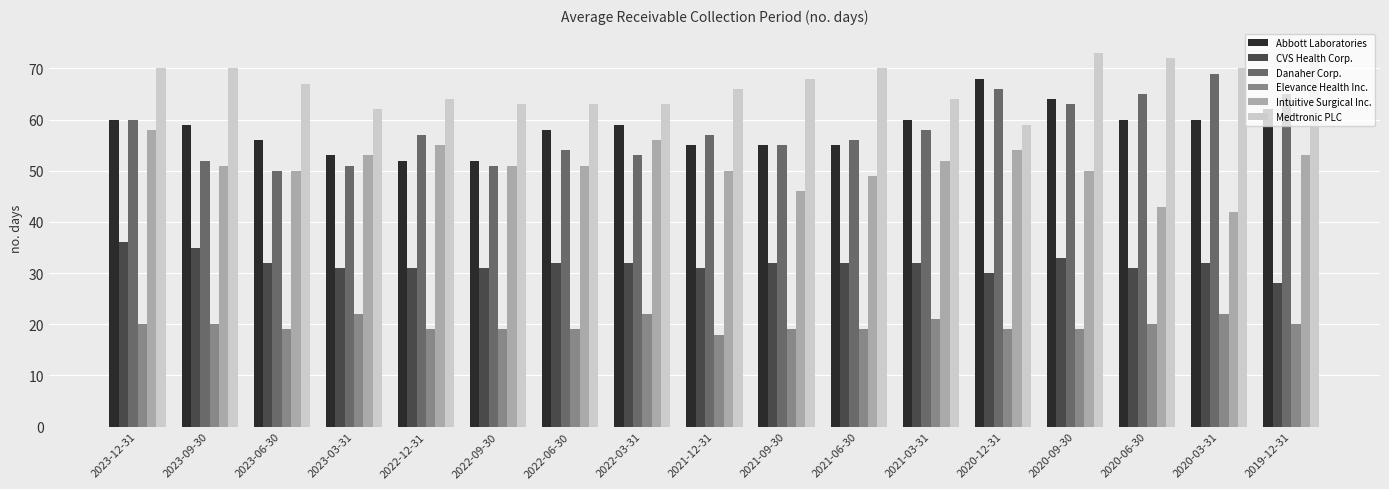

Which series has the largest range (max minus min)?

Danaher Corp.